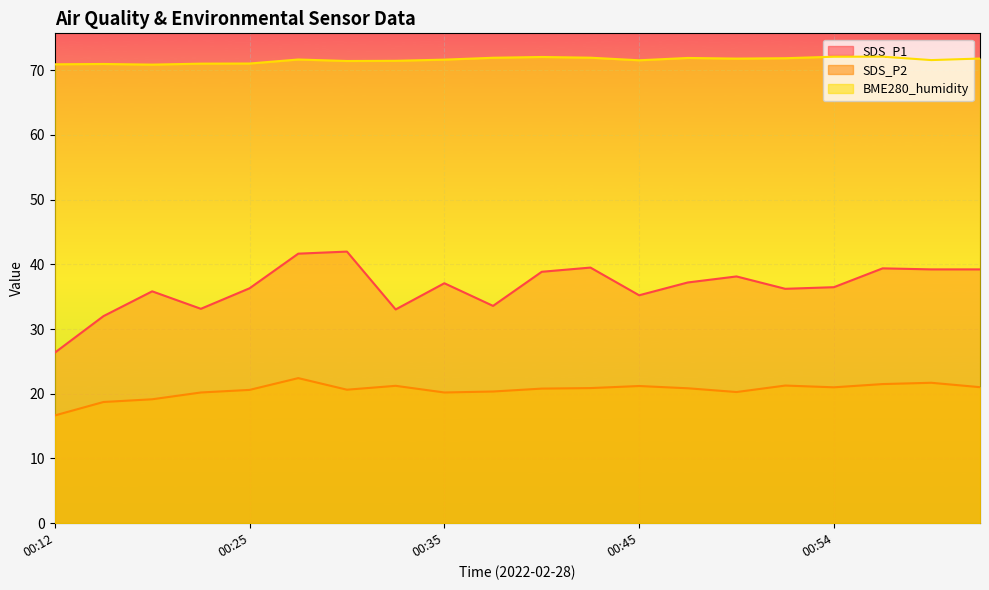

Reading right to left, what are all the values shown in this chart?

SDS_P1: 01:02=39.2	00:59=39.2	00:57=39.4	00:54=36.5	00:52=36.2	00:49=38.1	00:47=37.2	00:45=35.2	00:42=39.5	00:40=38.9	00:37=33.6	00:35=37.1	00:32=33.0	00:30=42.0	00:28=41.6	00:25=36.3	00:23=33.1	00:20=35.8	00:18=32.0	00:12=26.4
SDS_P2: 01:02=21.0	00:59=21.7	00:57=21.5	00:54=21.0	00:52=21.3	00:49=20.3	00:47=20.9	00:45=21.2	00:42=20.9	00:40=20.8	00:37=20.4	00:35=20.2	00:32=21.2	00:30=20.6	00:28=22.4	00:25=20.6	00:23=20.2	00:20=19.1	00:18=18.7	00:12=16.6
BME280_humidity: 01:02=71.8	00:59=71.6	00:57=72.1	00:54=72.1	00:52=71.8	00:49=71.8	00:47=71.9	00:45=71.5	00:42=71.9	00:40=72.0	00:37=71.9	00:35=71.6	00:32=71.5	00:30=71.4	00:28=71.7	00:25=71.0	00:23=71.0	00:20=70.9	00:18=71.0	00:12=70.9